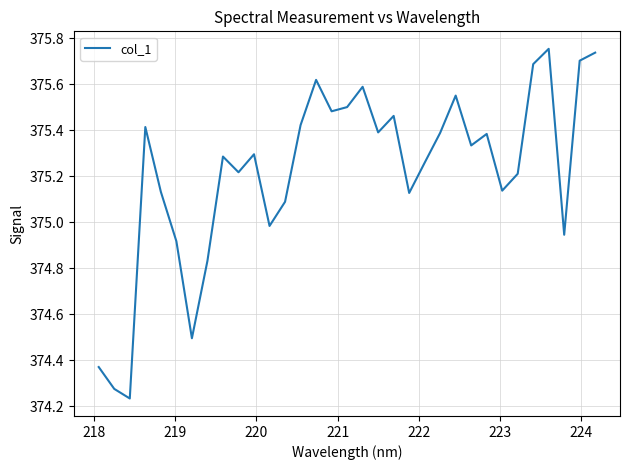

What is the difference between the maximum and minimum values?

1.5